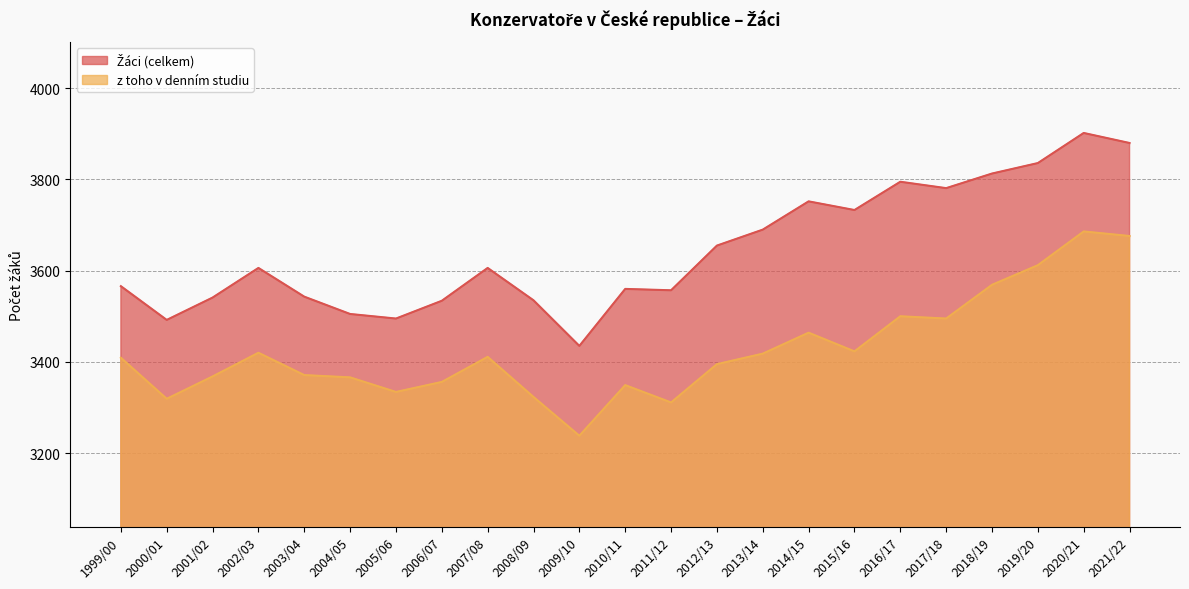

Which series changed the most between 2014/15 and 2018/19?

z toho v denním studiu